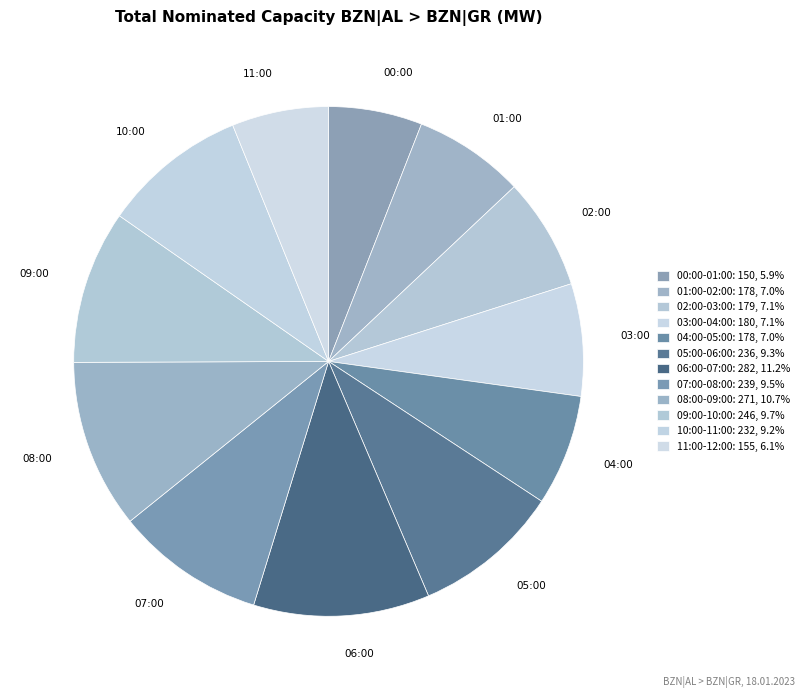

How many segments does this pie chart have?

12